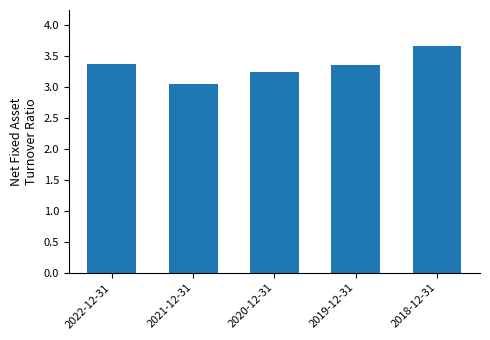

What is the greatest value displayed?

3.7